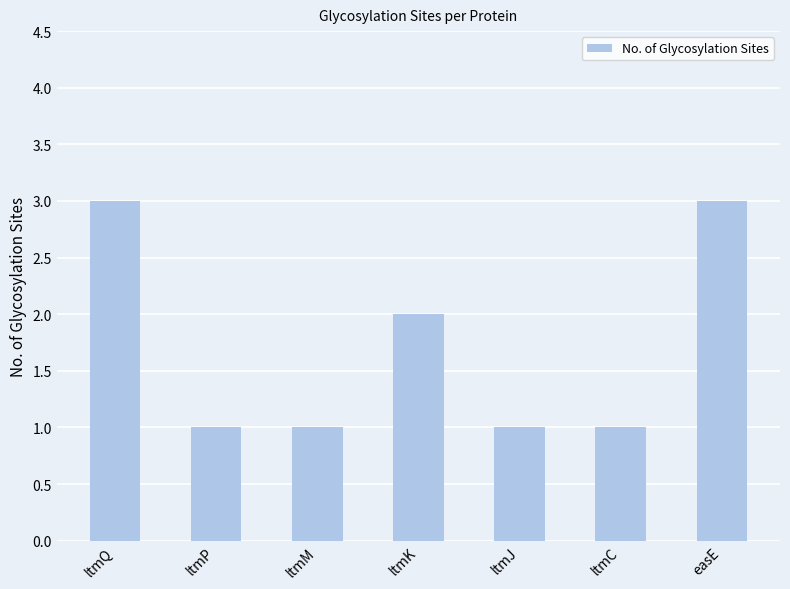

Is it true that the value at ltmK is 2?

True